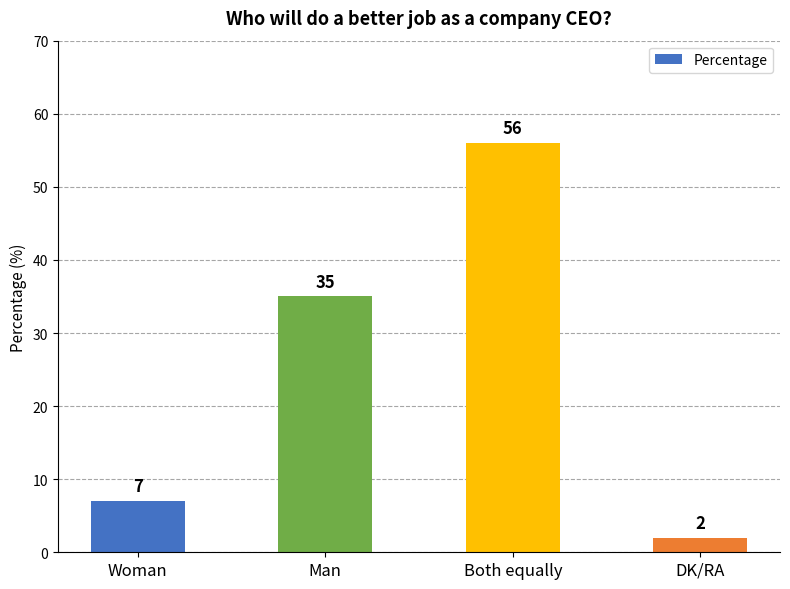

What is the smallest value displayed?

2